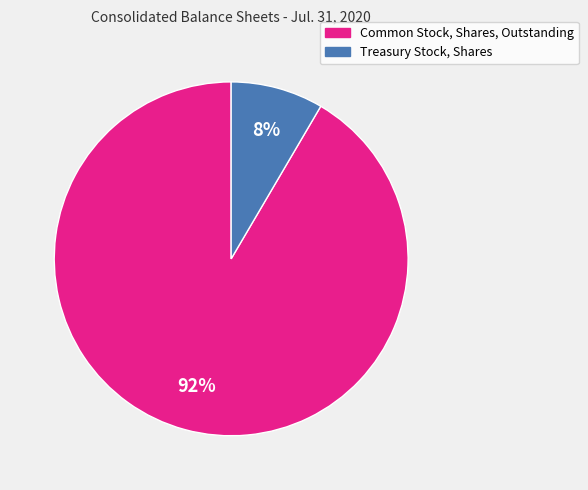

Rank the categories by value from highest to lowest.

Common Stock, Shares, Outstanding, Treasury Stock, Shares